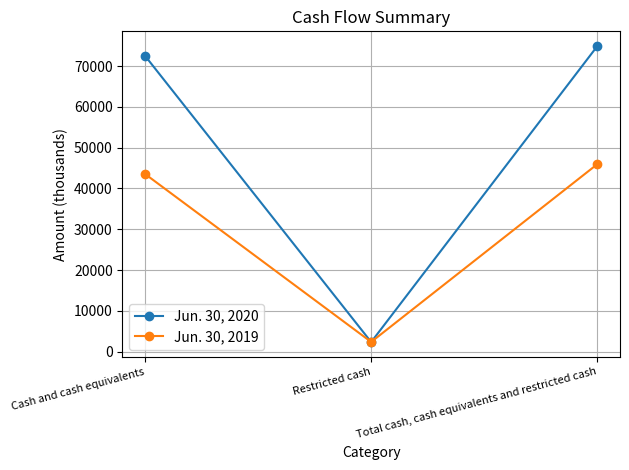

Which series has the largest range (max minus min)?

Jun. 30, 2020